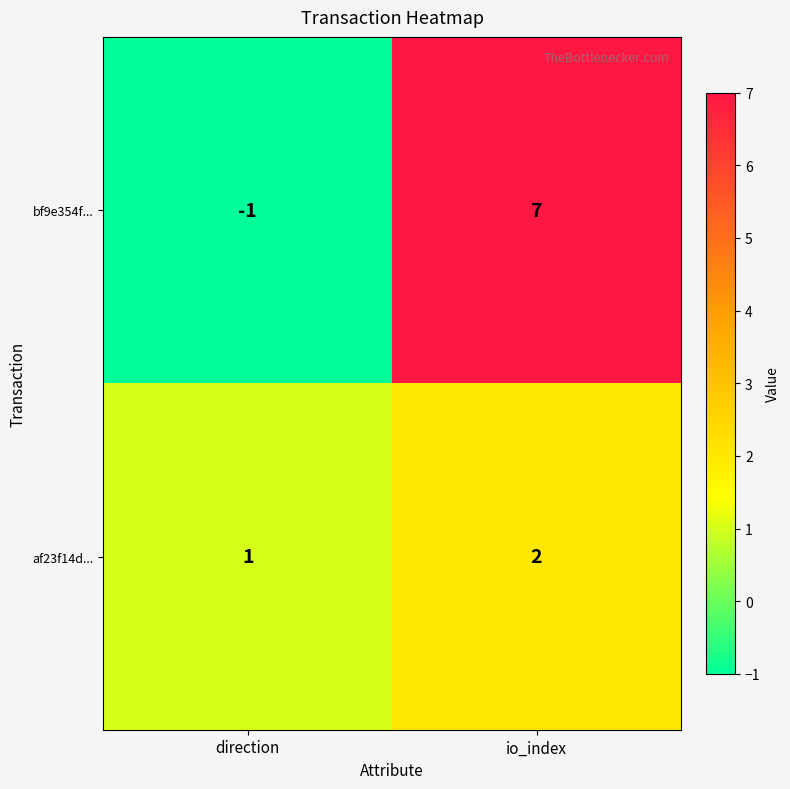

Between direction and io_index, which series saw the biggest shift?

bf9e354f...